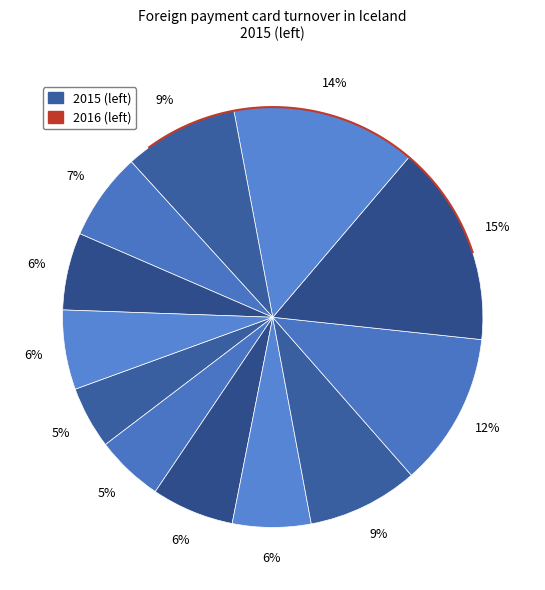

What percentage is the Mars slice, to the nearest percent?

6%